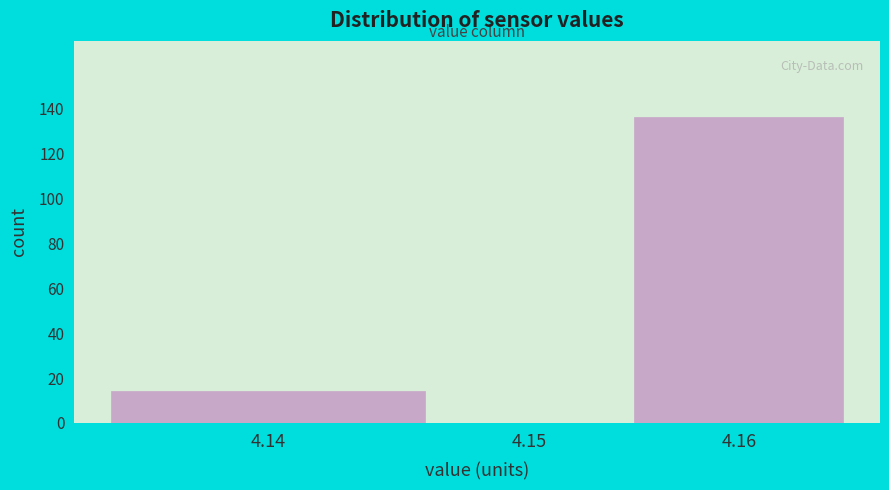

Reading left to right, what are all the values shown in this chart?

4.14=14	4.15=0	4.16=136